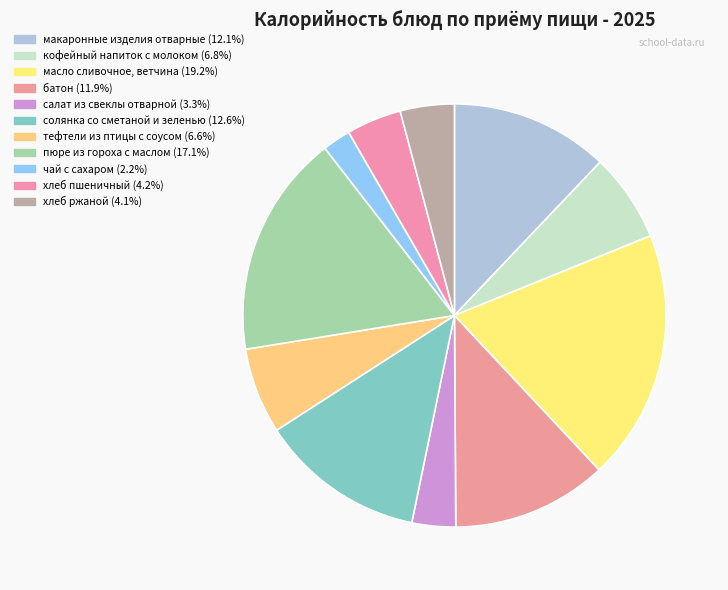

How many slices are in this pie chart?

11